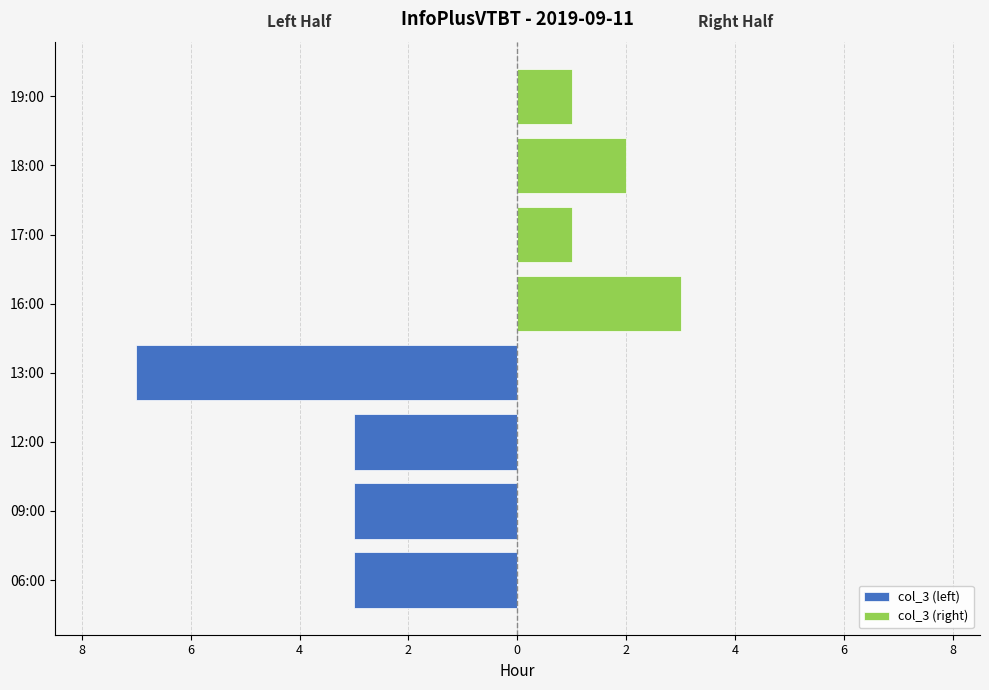

What is the sum of all col_3 (left) values?

-16